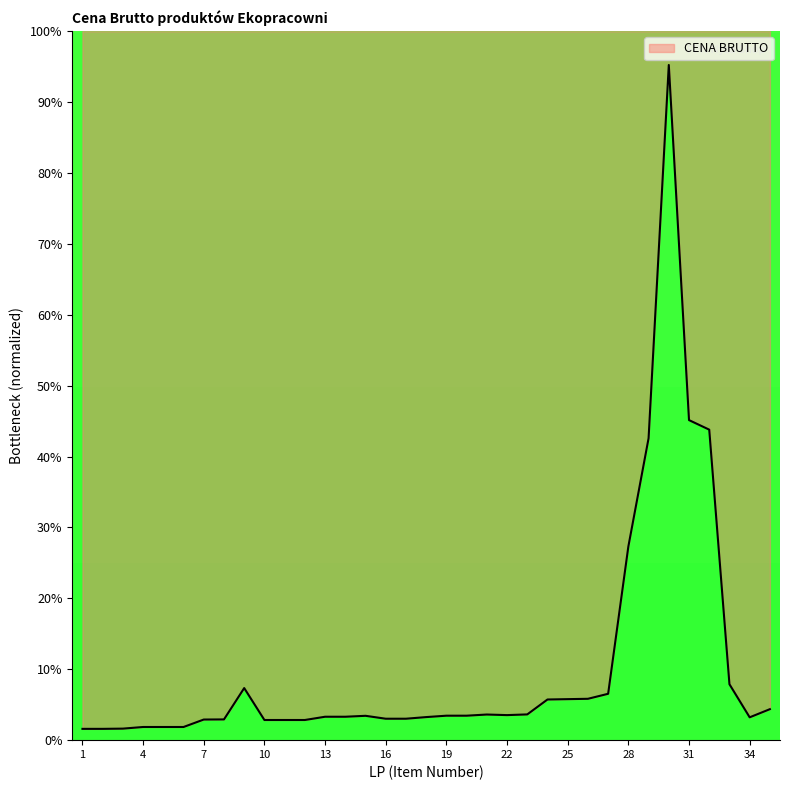

What is the difference between the maximum and minimum values?

93.6